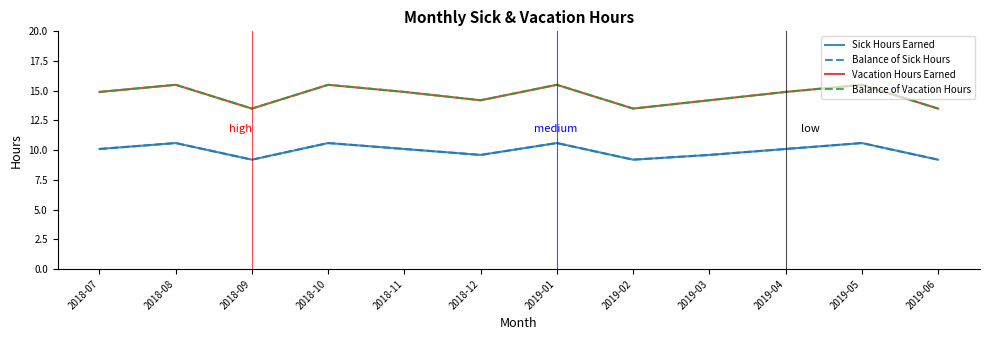

Which category has the highest value across all series?

2018-08